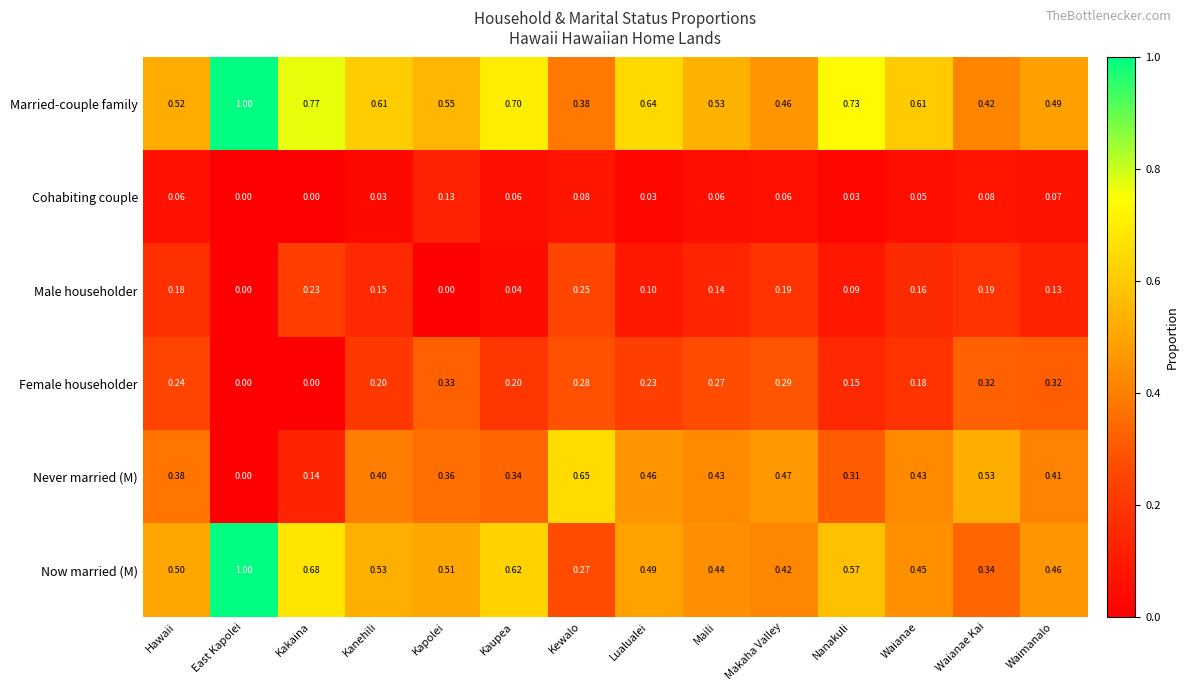

Which label corresponds to the largest value in the chart?

East Kapolei